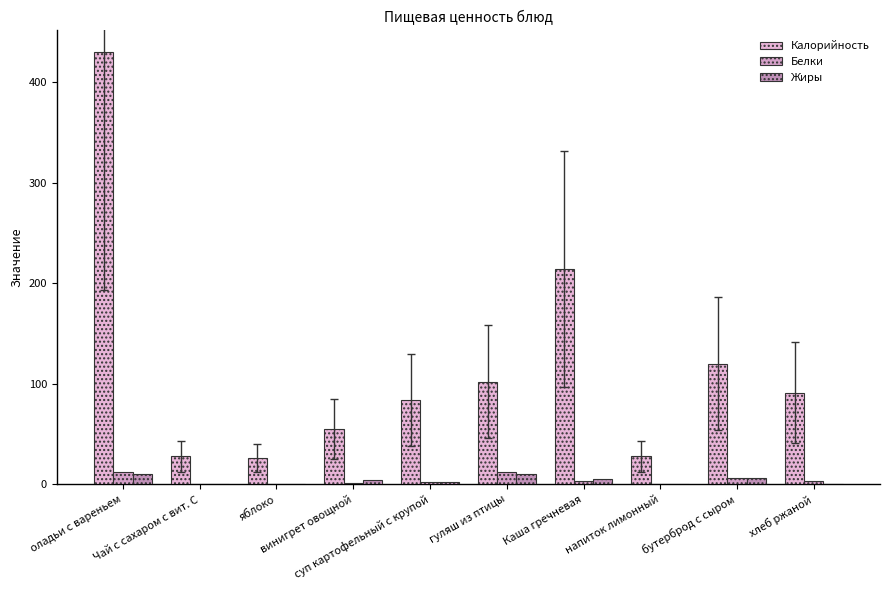

Count the number of categories in the chart.

10